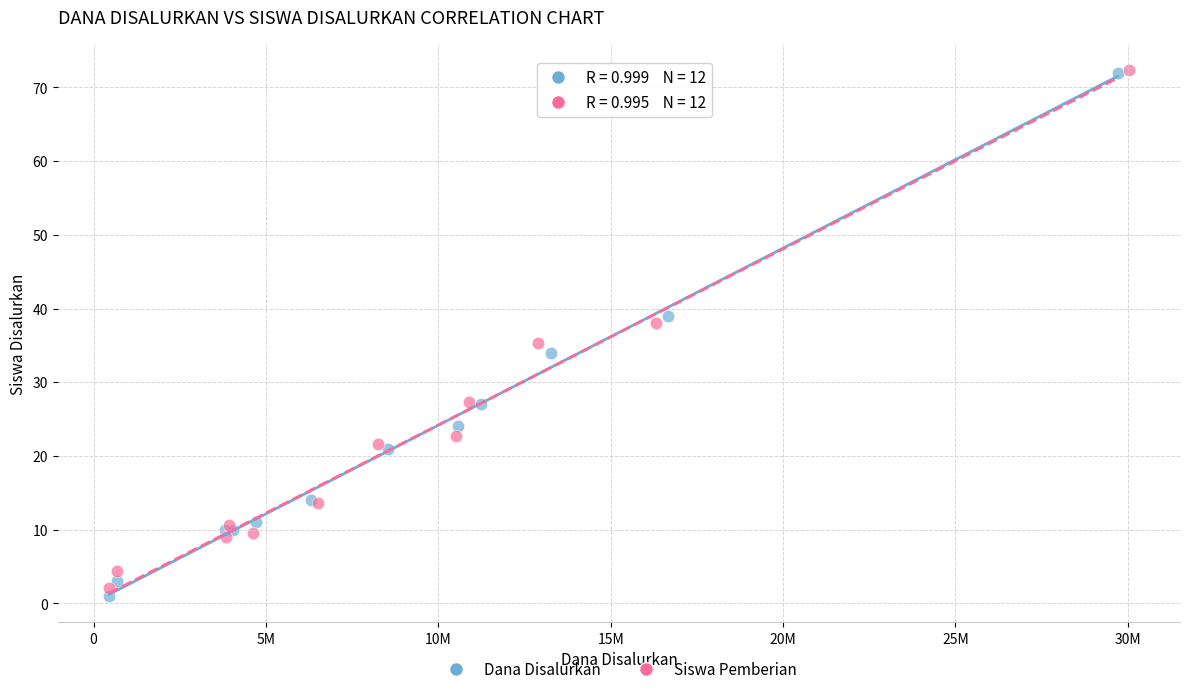

Which series has the largest Y range (max minus min)?

Dana Disalurkan